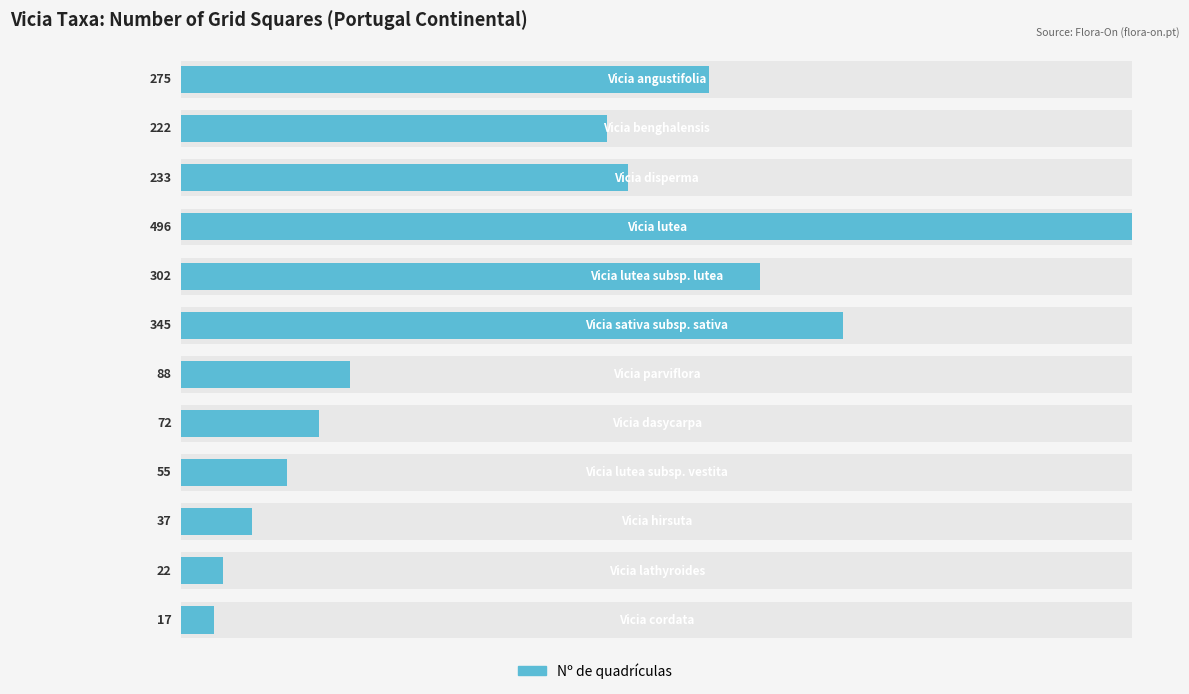

True or false: the data shows 407 at 4.

False